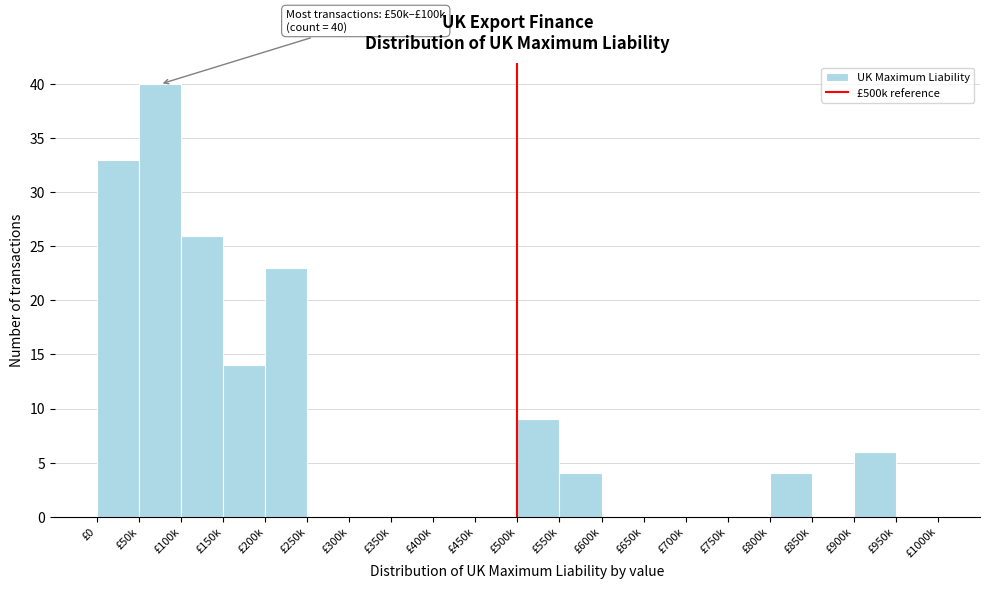

Reading left to right, what are all the values shown in this chart?

£0=33	£50k=40	£100k=26	£150k=14	£200k=23	£250k=0	£300k=0	£350k=0	£400k=0	£450k=0	£500k=9	£550k=4	£600k=0	£650k=0	£700k=0	£750k=0	£800k=4	£850k=0	£900k=6	£950k=0